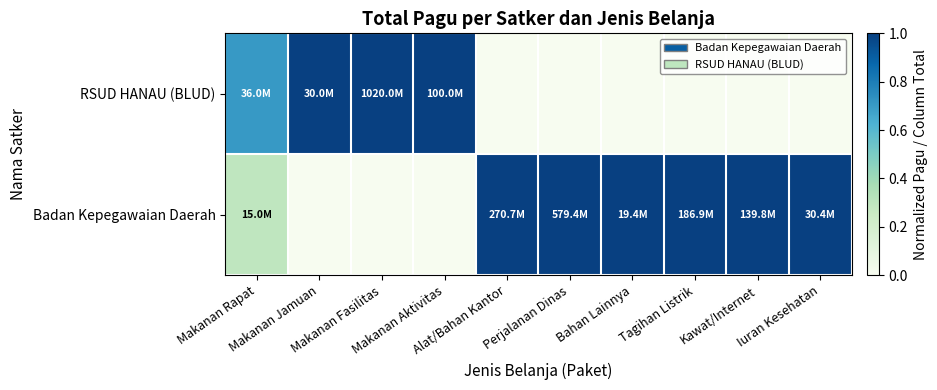

Reading left to right, transcribe all the data shown in this chart.

RSUD HANAU (BLUD): Makanan Rapat=0.7	Makanan Jamuan=1.0	Makanan Fasilitas=1.0	Makanan Aktivitas=1.0	Alat/Bahan Kantor=0.0	Perjalanan Dinas=0.0	Bahan Lainnya=0.0	Tagihan Listrik=0.0	Kawat/Internet=0.0	Iuran Kesehatan=0.0
Badan Kepegawaian Daerah: Makanan Rapat=0.3	Makanan Jamuan=0.0	Makanan Fasilitas=0.0	Makanan Aktivitas=0.0	Alat/Bahan Kantor=1.0	Perjalanan Dinas=1.0	Bahan Lainnya=1.0	Tagihan Listrik=1.0	Kawat/Internet=1.0	Iuran Kesehatan=1.0